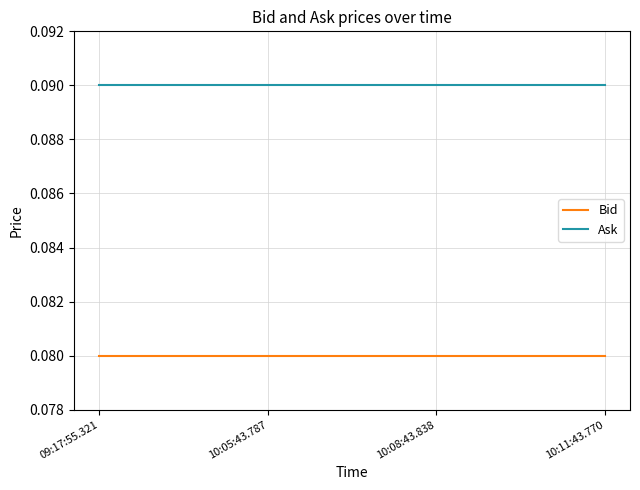

What is the sum of all Ask values?

0.4